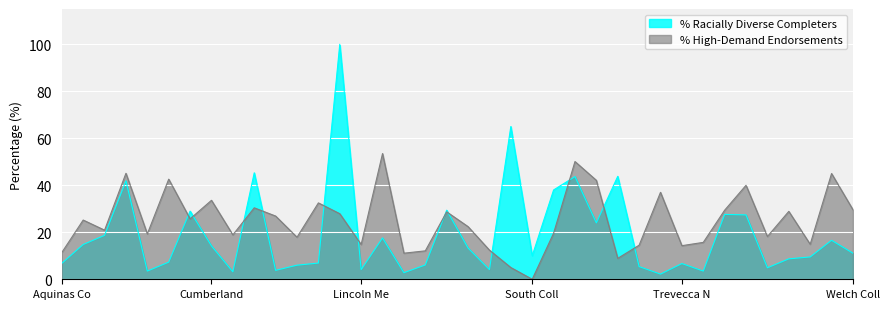

Reading left to right, list all the values displayed in this chart.

% Racially Diverse Completers: 6.8	14.8	18.7	41.9	3.5	7.3	29.0	14.2	3.2	45.3	3.8	6.0	6.9	100.0	4.1	17.6	2.8	6.1	29.4	13.3	4.1	65.0	10.0	38.0	43.7	24.0	43.8	5.4	2.2	6.7	3.5	27.6	27.4	4.9	8.7	9.5	16.6	11.1
% High-Demand Endorsements: 11.4	25.2	20.9	45.1	19.3	42.6	25.7	33.6	18.9	30.4	26.9	17.9	32.5	27.9	14.8	53.5	11.1	12.1	28.7	22.4	12.4	5.0	0.0	19.6	50.1	42.1	8.9	14.5	37.0	14.3	15.7	29.4	40.0	18.2	28.9	14.9	45.0	29.6